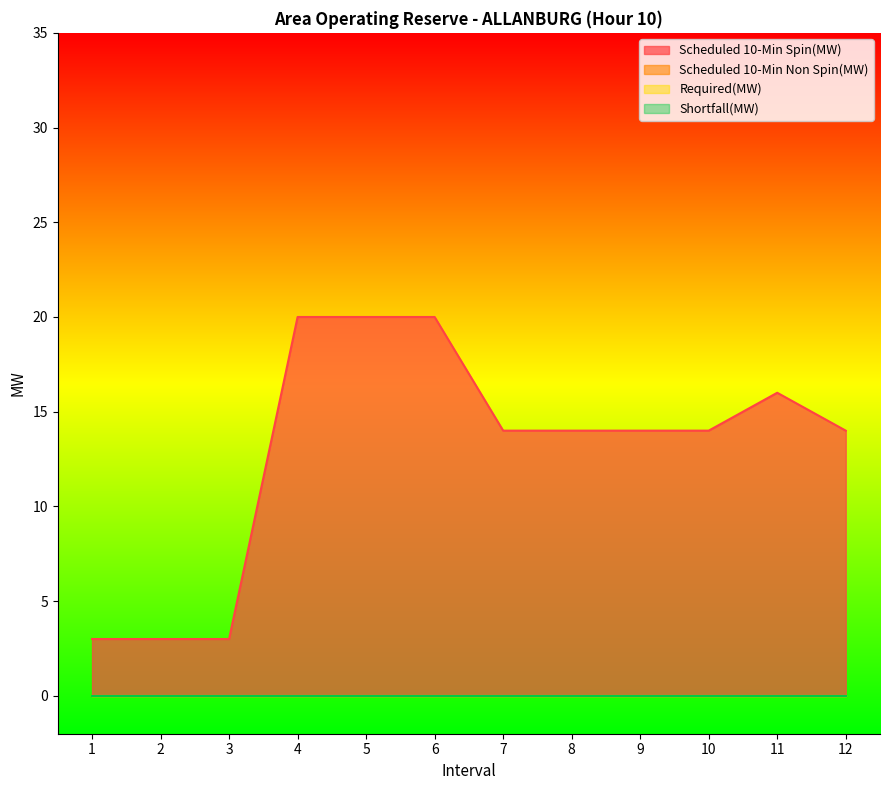

What is the greatest value displayed?

20